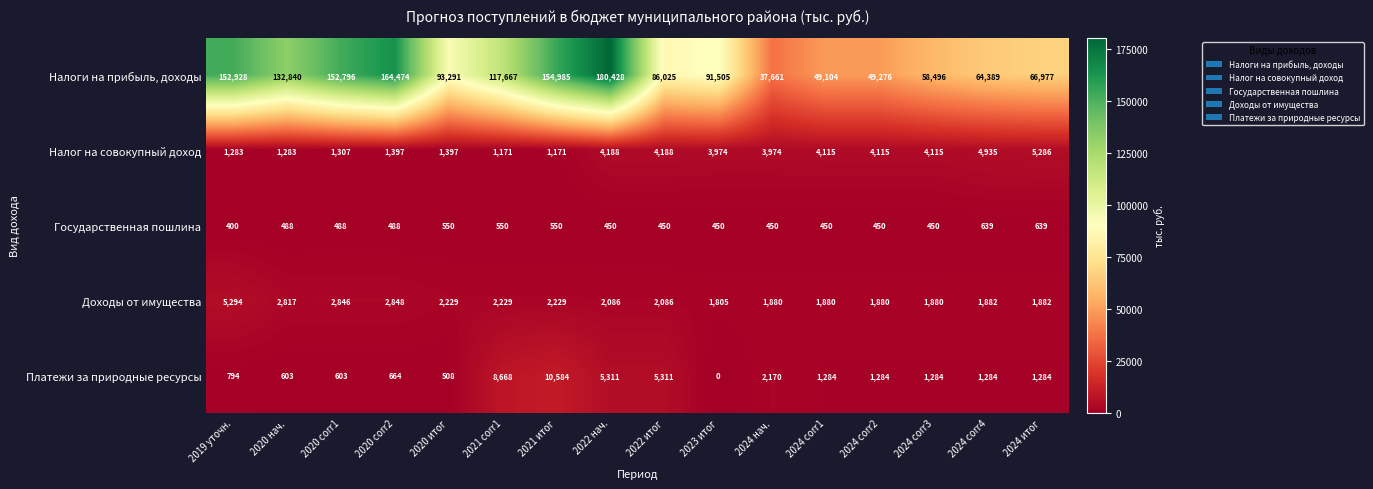

What is the difference between the highest and lowest values at 2020 итог?

92783